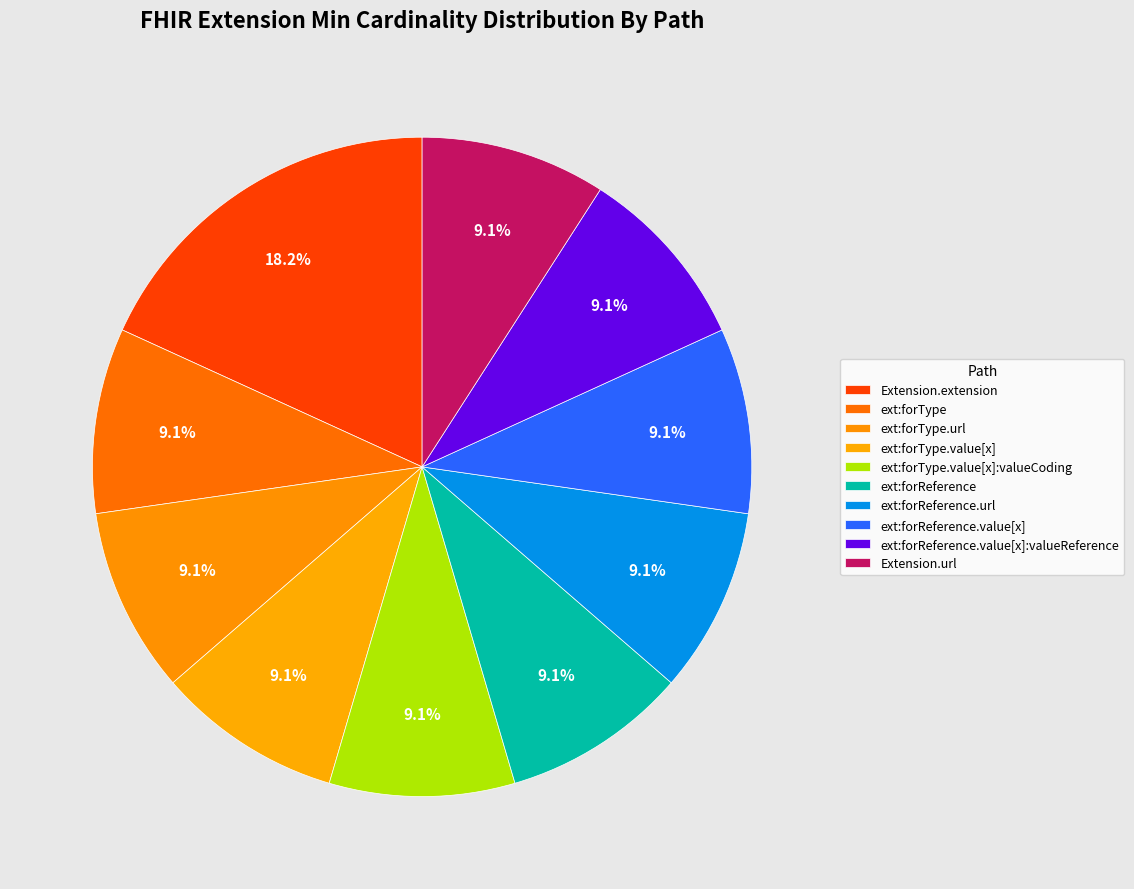

How many slices are in this pie chart?

10